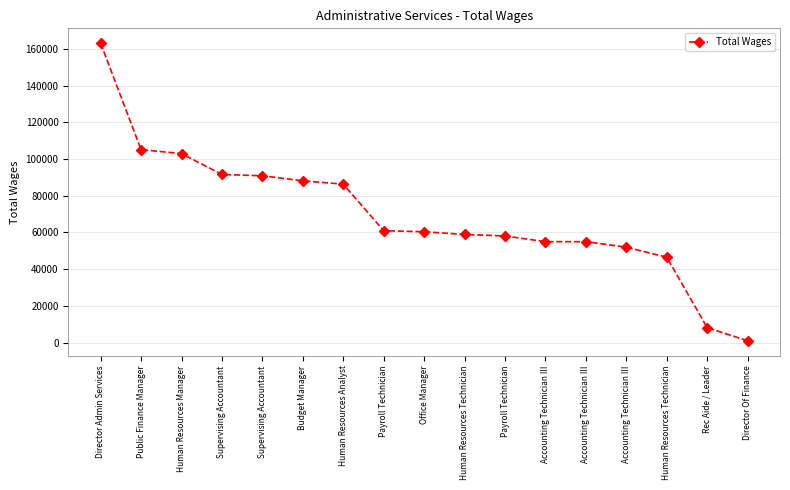

Is this an area chart (filled region under the line)?

No